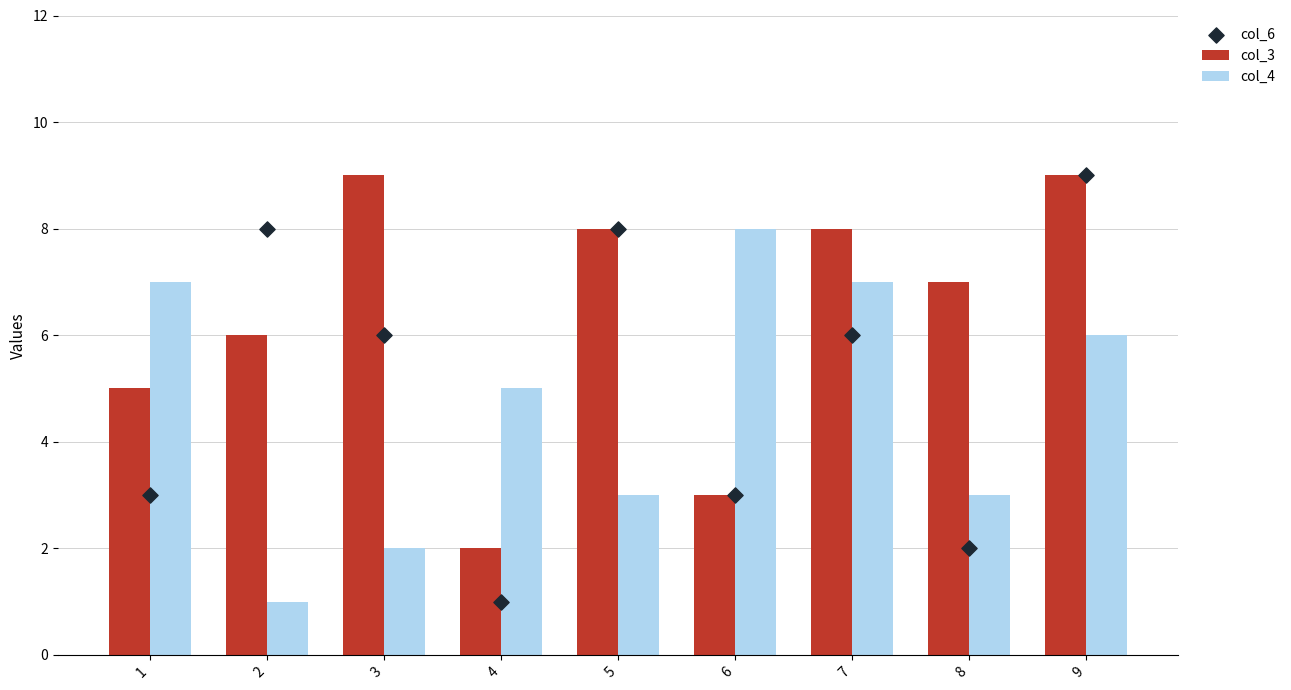

Which series reaches the minimum Y coordinate?

col_4